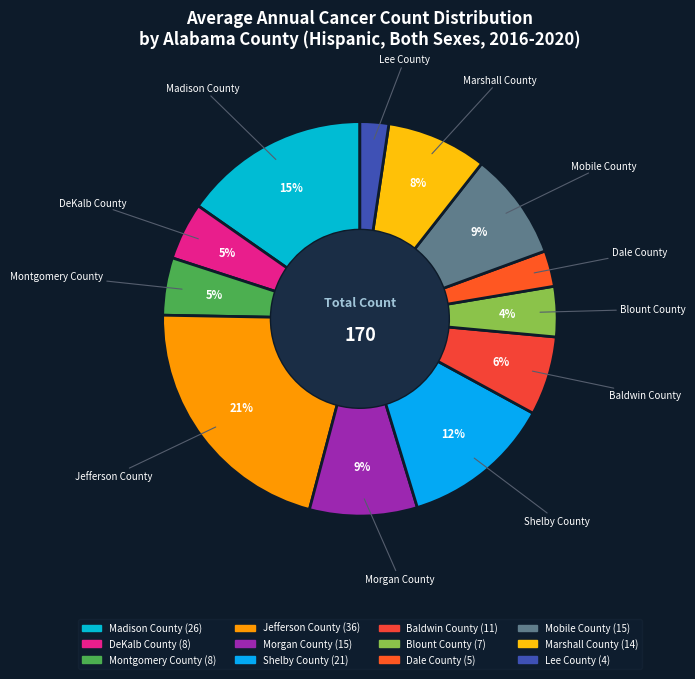

To the nearest percent, what portion does Jefferson County represent?

21%